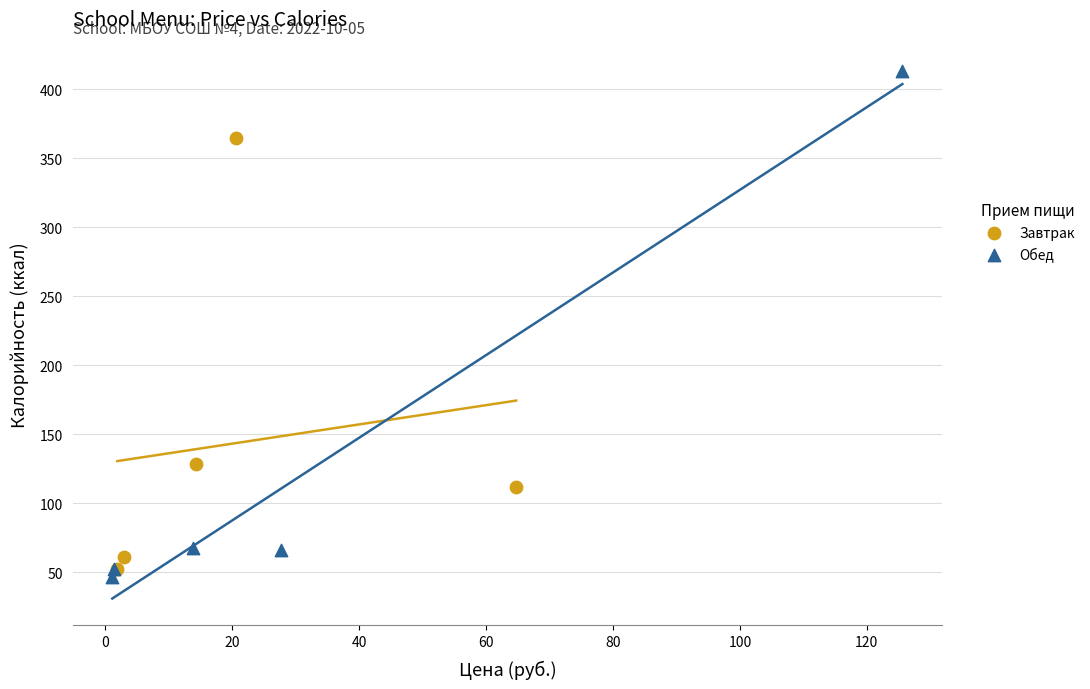

Which series has the widest spread of Y values?

Обед